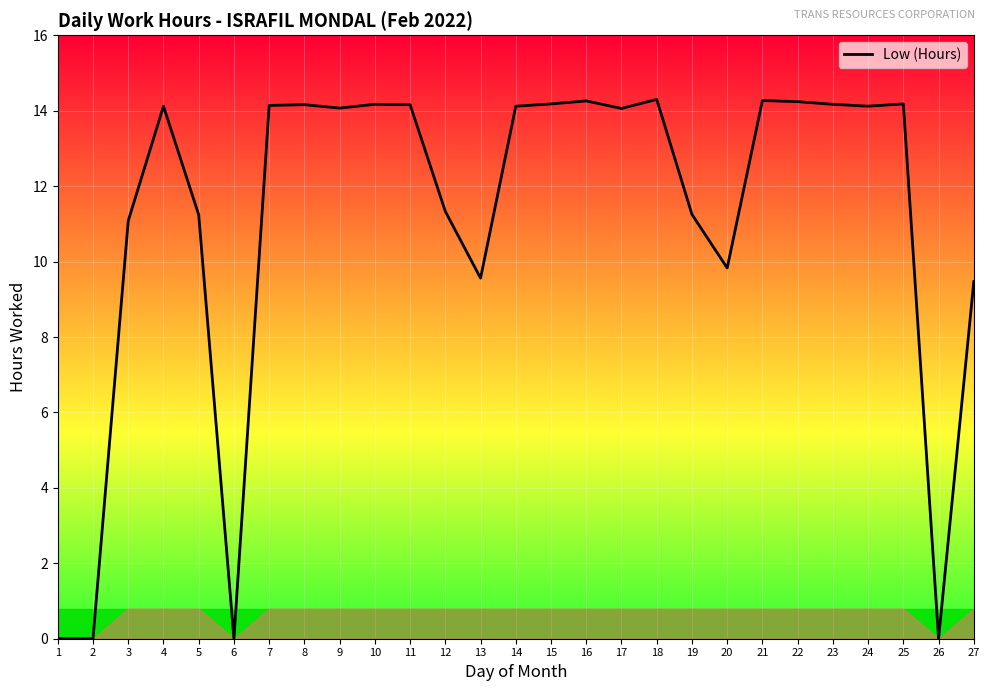

True or false: the data shows 3.8 at 15.

False